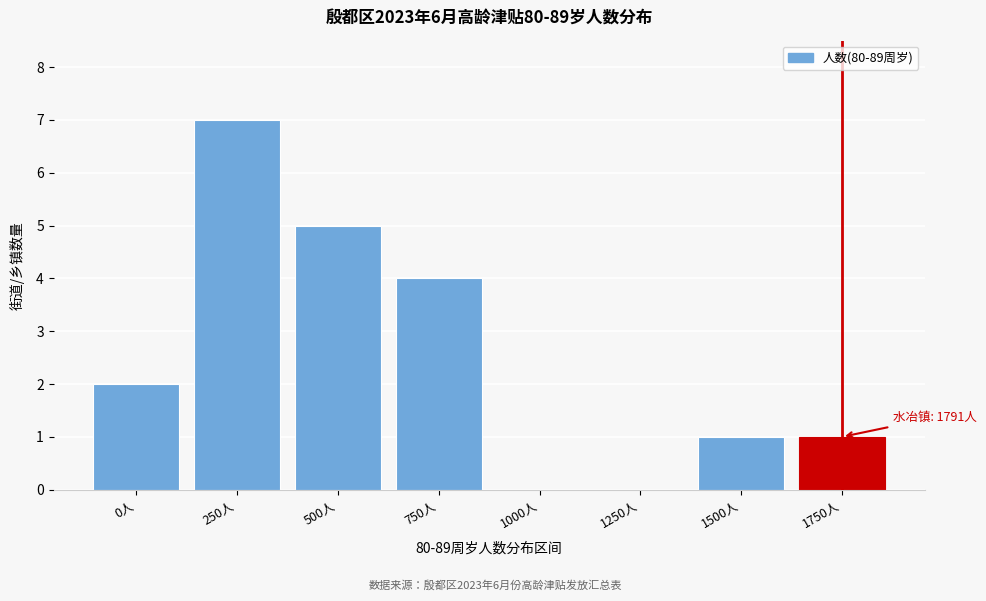

What is the sum of the values at 1000人 and 750人?

4